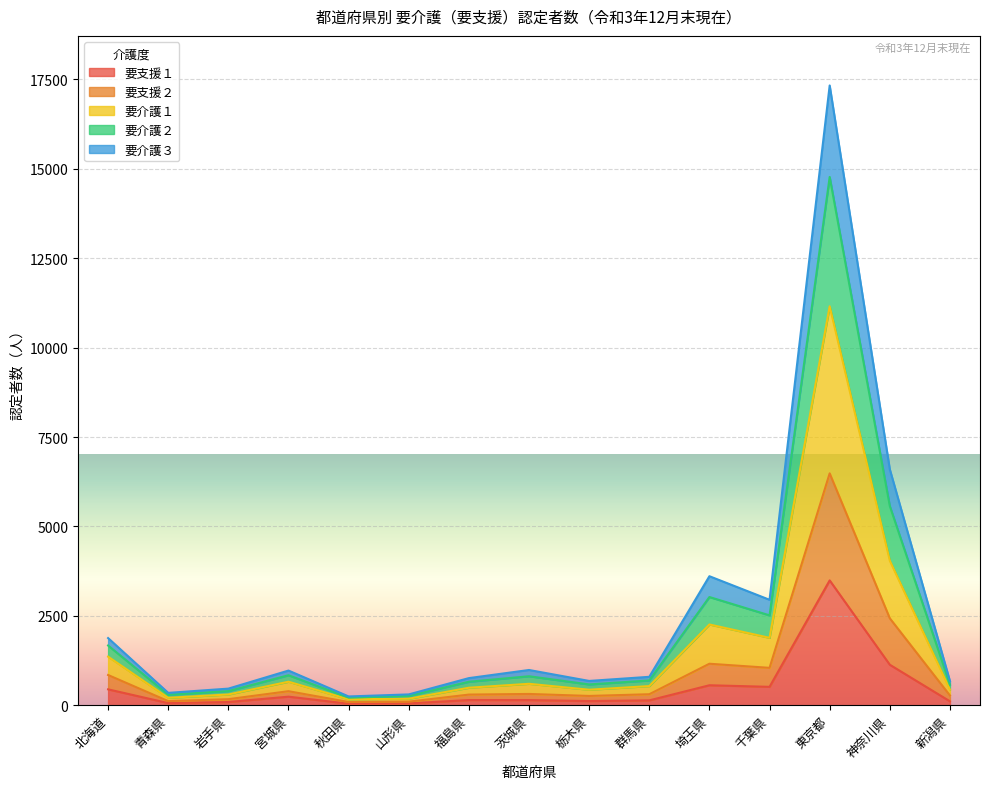

At which label does 要支援１ reach its peak?

東京都